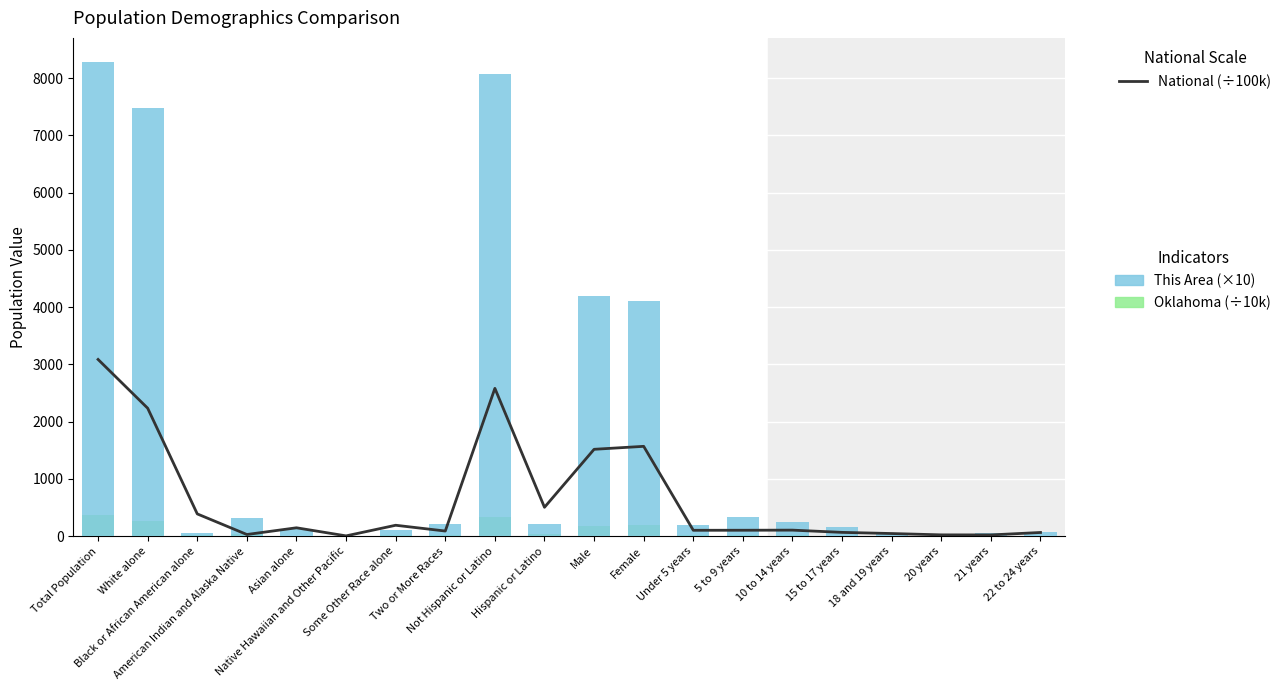

Reading right to left, list all the values displayed in this chart.

National: 64.8	22.2	23.1	46.5	66.6	105.8	103.9	103.2	1569.6	1517.8	504.8	2582.7	90.1	191.1	5.4	146.7	29.3	389.3	2235.5	3087.5
Oklahoma: 8.2	2.8	2.8	5.7	7.8	13.0	13.3	13.5	189.4	185.7	33.2	341.9	22.1	15.4	0.4	6.5	32.2	27.8	270.7	375.1
This Area: 80.0	50.0	10.0	50.0	160.0	250.0	340.0	200.0	4100.0	4190.0	220.0	8070.0	220.0	100.0	10.0	120.0	310.0	50.0	7480.0	8290.0